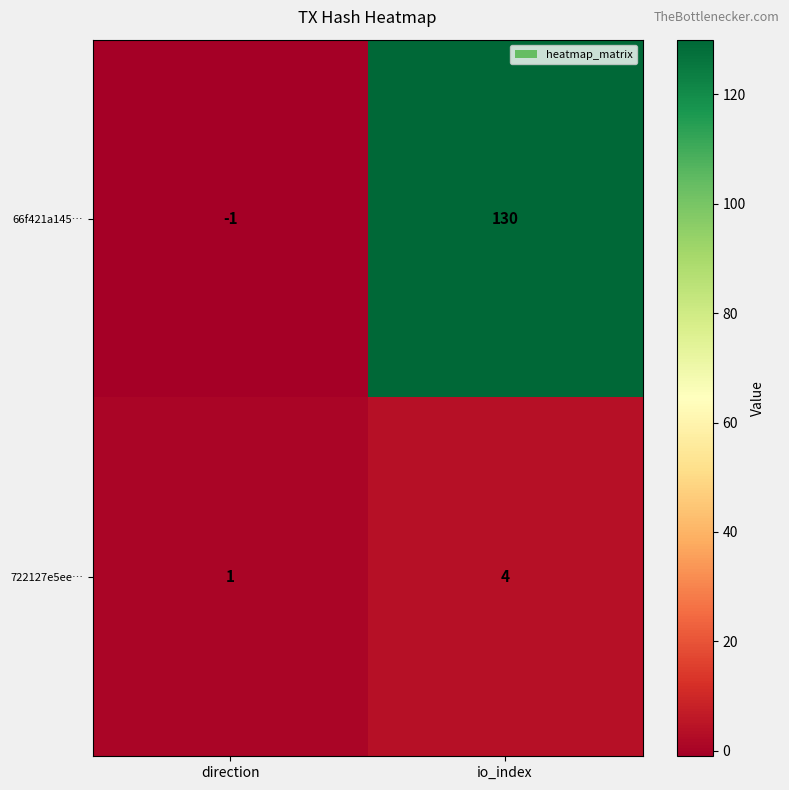

The value of 722127e5ee… at io_index is 4. True or false?

True